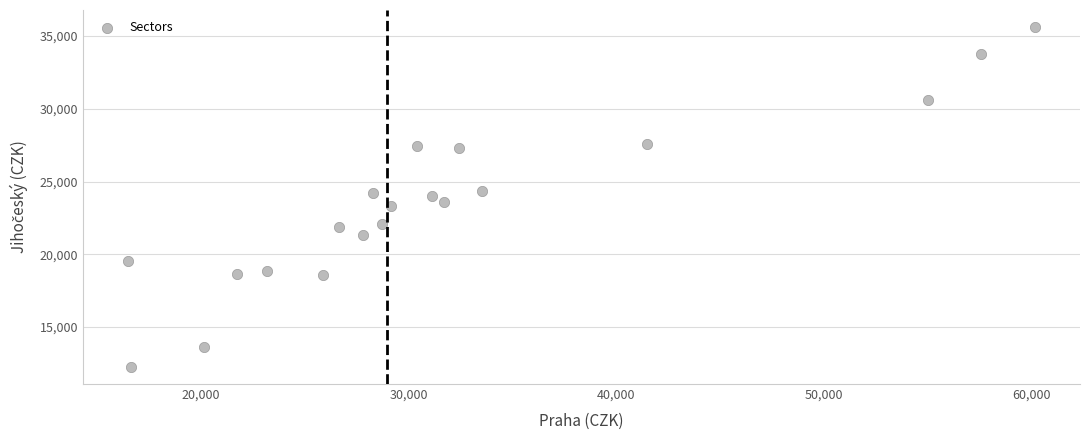

What is the range of X values (max minus min)?

43671